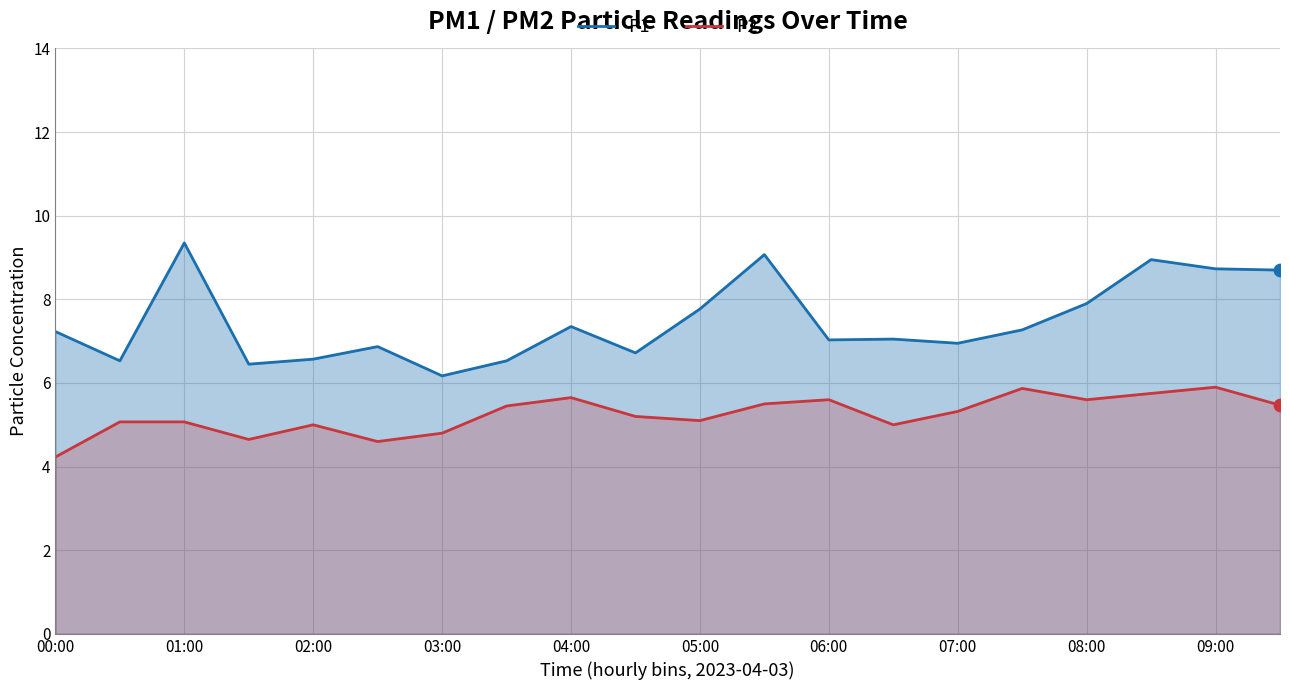

At which category is the sum across all series the highest?

17